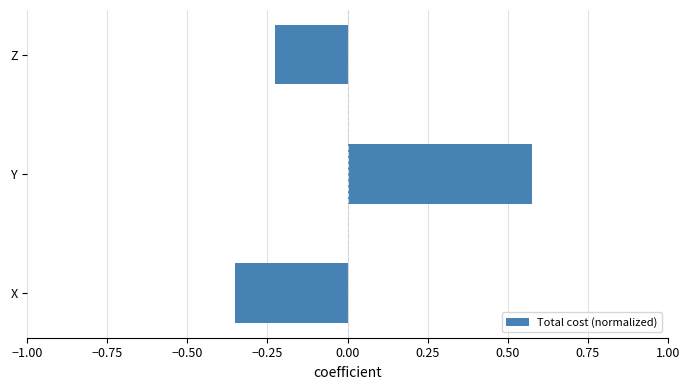

Which label corresponds to the largest value in the chart?

Y